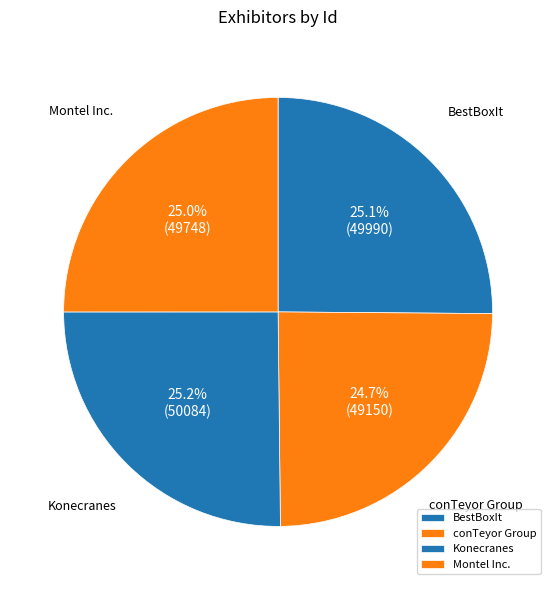

Does Konecranes account for over 50% of the chart?

No